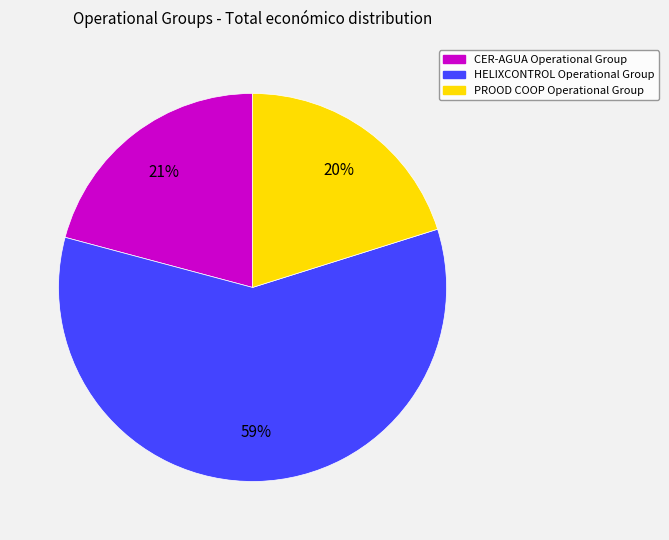

What is the ratio of the value at HELIXCONTROL Operational Group to the value at CER-AGUA Operational Group?

2.8